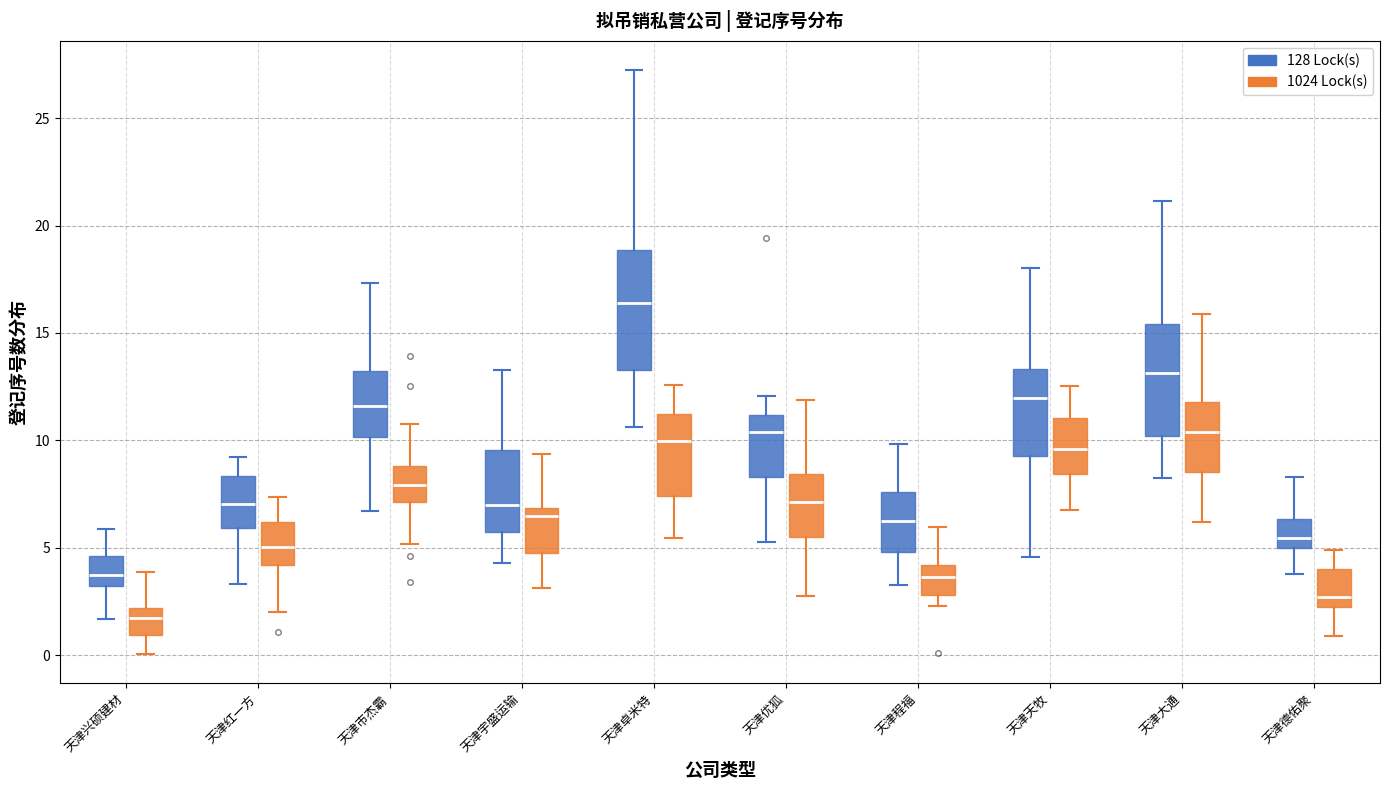

Which box's median line is the lowest?

天津兴硕建材 (1024 Lock(s))